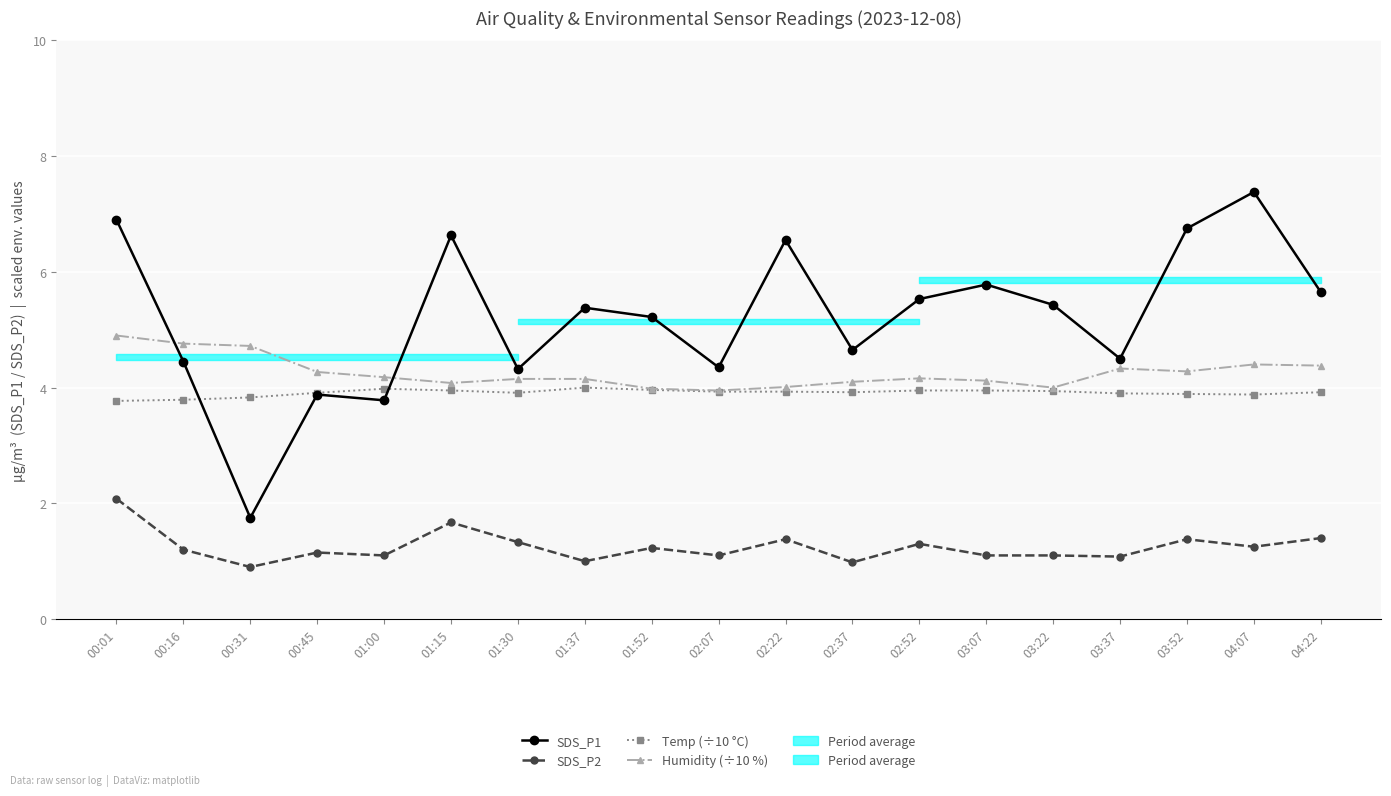

What is the total value across all series at 00:16?

14.2